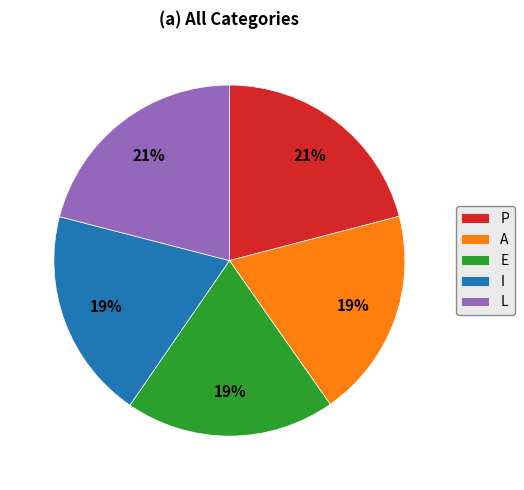

True or false: L accounts for 99% of the total.

False